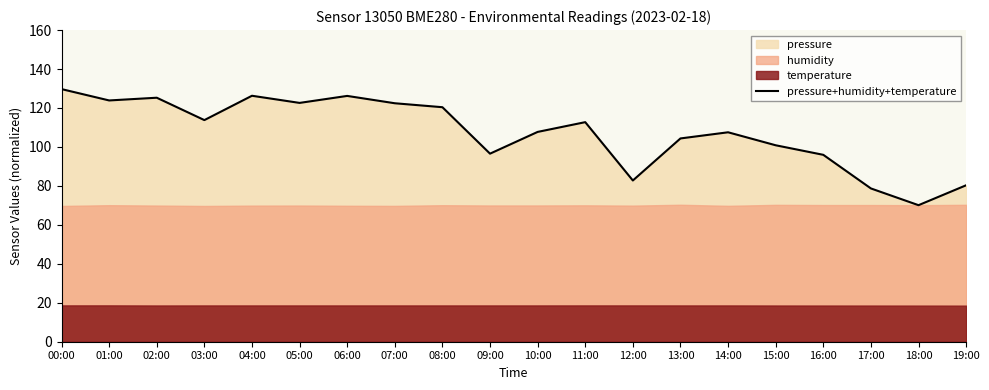

Reading left to right, transcribe all the data shown in this chart.

129.7	123.9	125.3	113.8	126.3	122.6	126.2	122.4	120.4	96.6	107.7	112.7	82.8	104.4	107.5	100.9	96.0	78.7	70.1	80.3